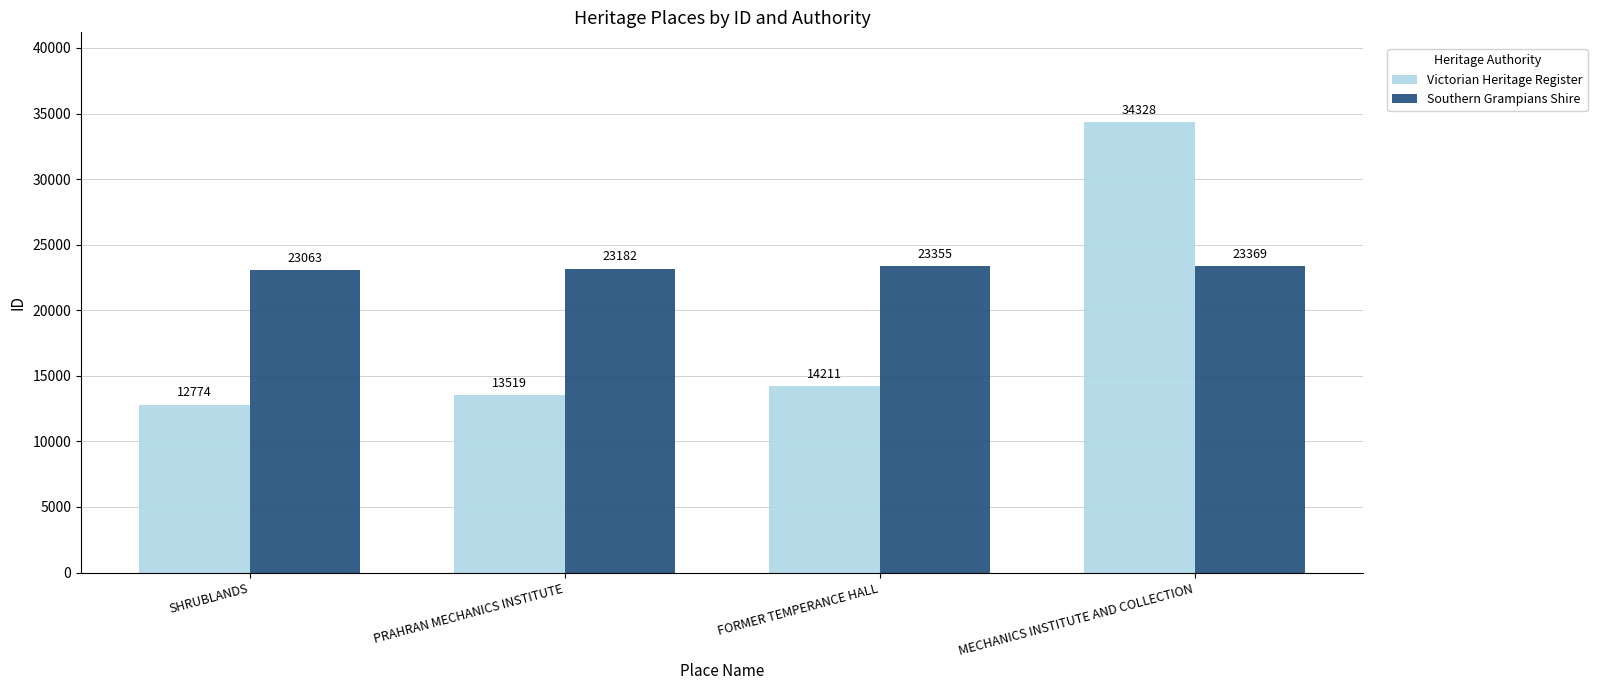

Where is Victorian Heritage Register nearest to the value 23551?

FORMER TEMPERANCE HALL